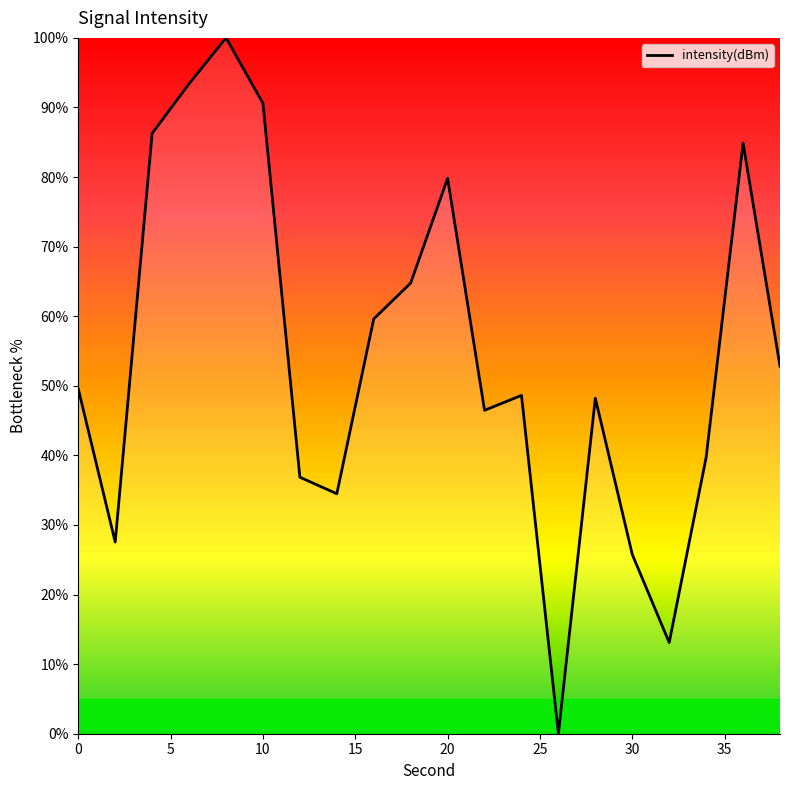

What is the maximum value shown in the chart?

100.0